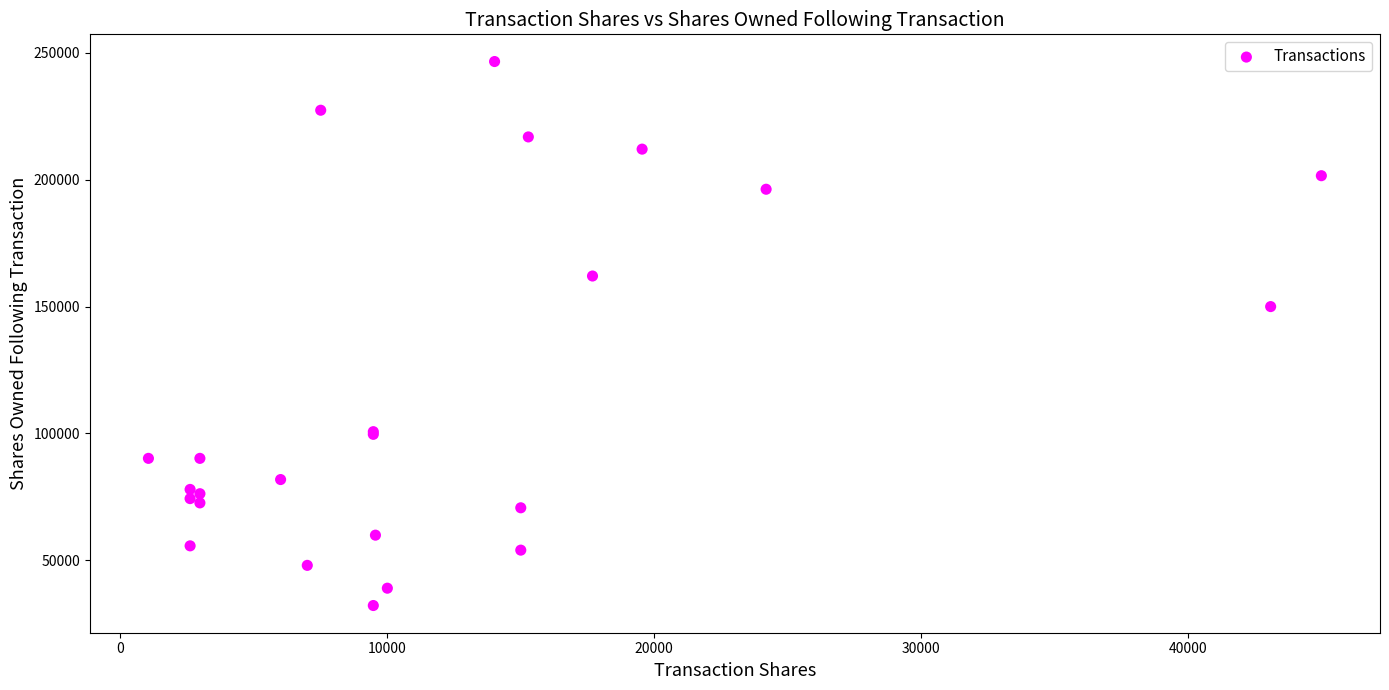

What Y value in the scatter plot is closest to 139378?

149995